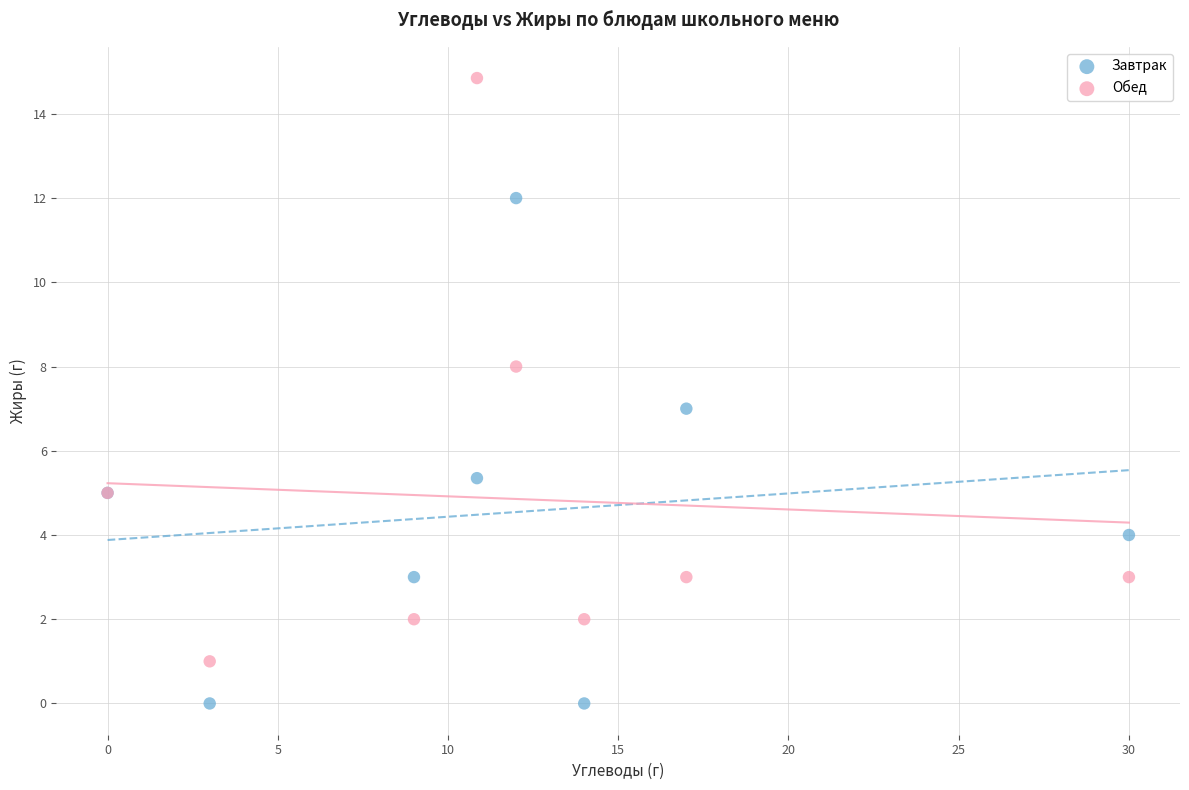

Which series reaches the maximum Y coordinate?

Обед